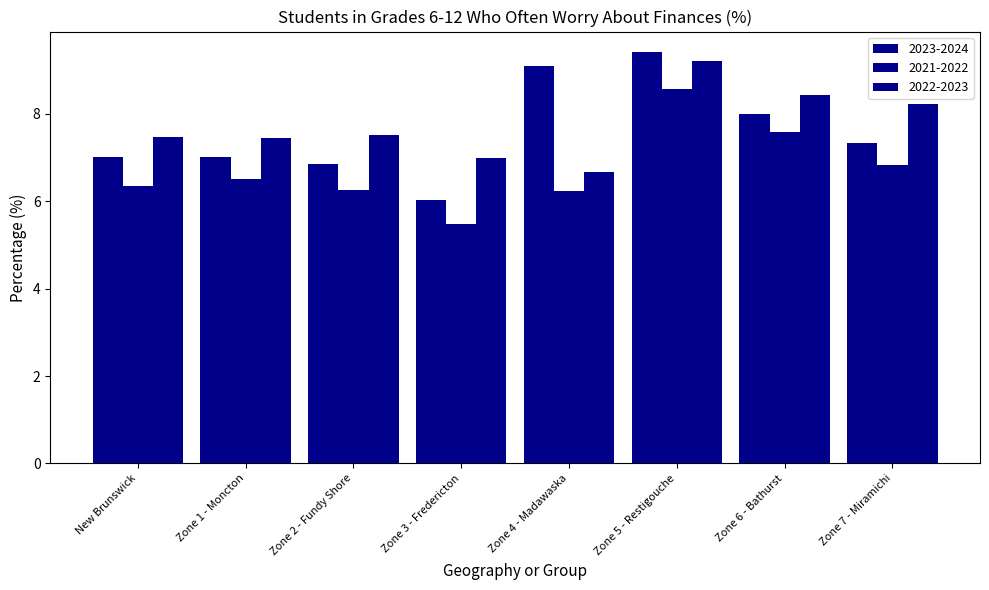

Reading right to left, list all the values displayed in this chart.

2023-2024: 7.3	8.0	9.4	9.1	6.0	6.9	7.0	7.0
2021-2022: 6.8	7.6	8.6	6.2	5.5	6.3	6.5	6.3
2022-2023: 8.2	8.4	9.2	6.7	7.0	7.5	7.4	7.5